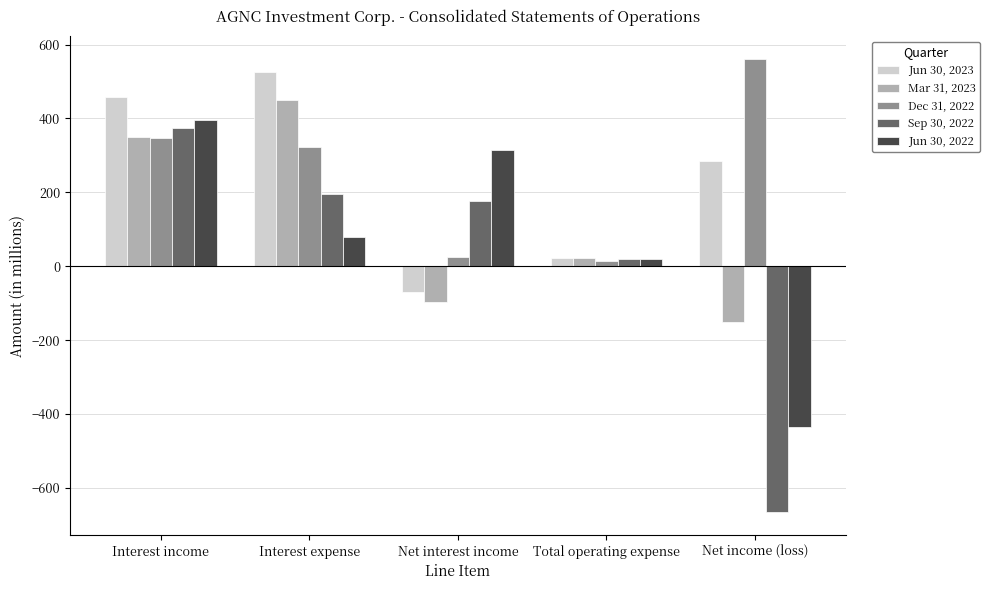

Which series has the widest spread of values?

Sep 30, 2022